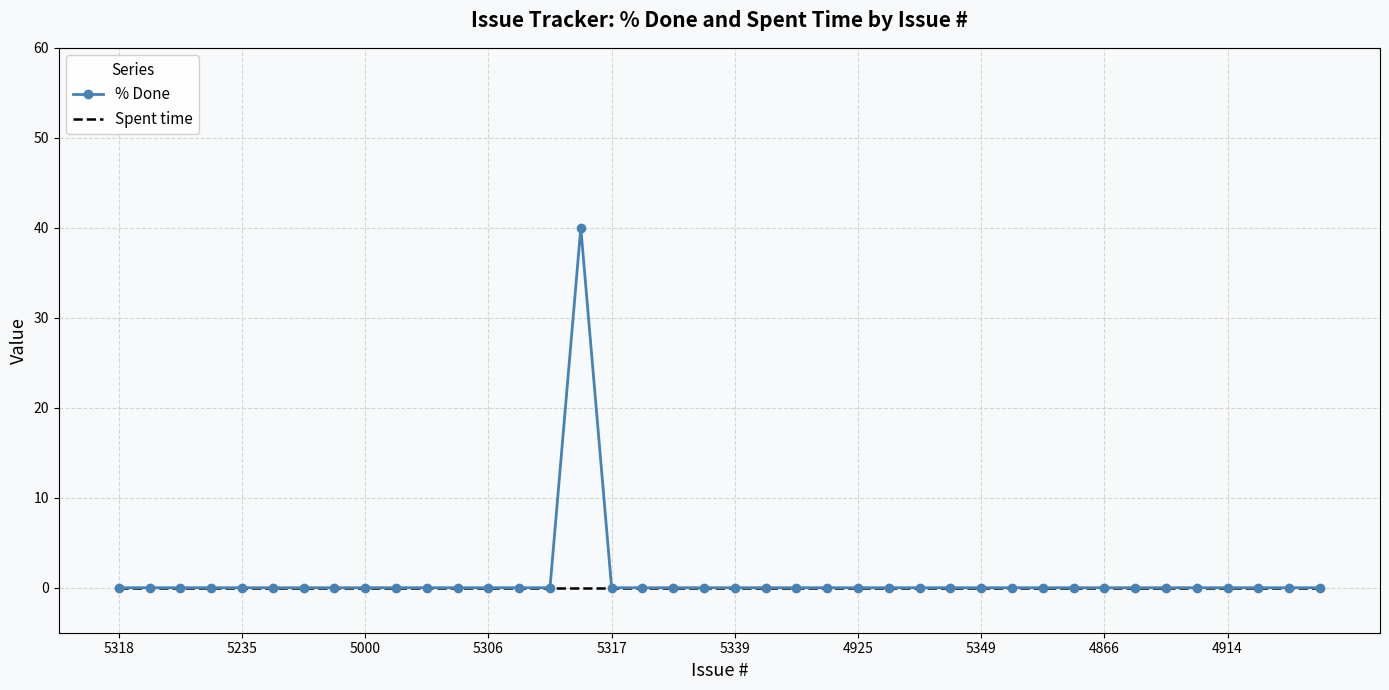

Rank the series by their maximum value, from lowest to highest.

Spent time, % Done